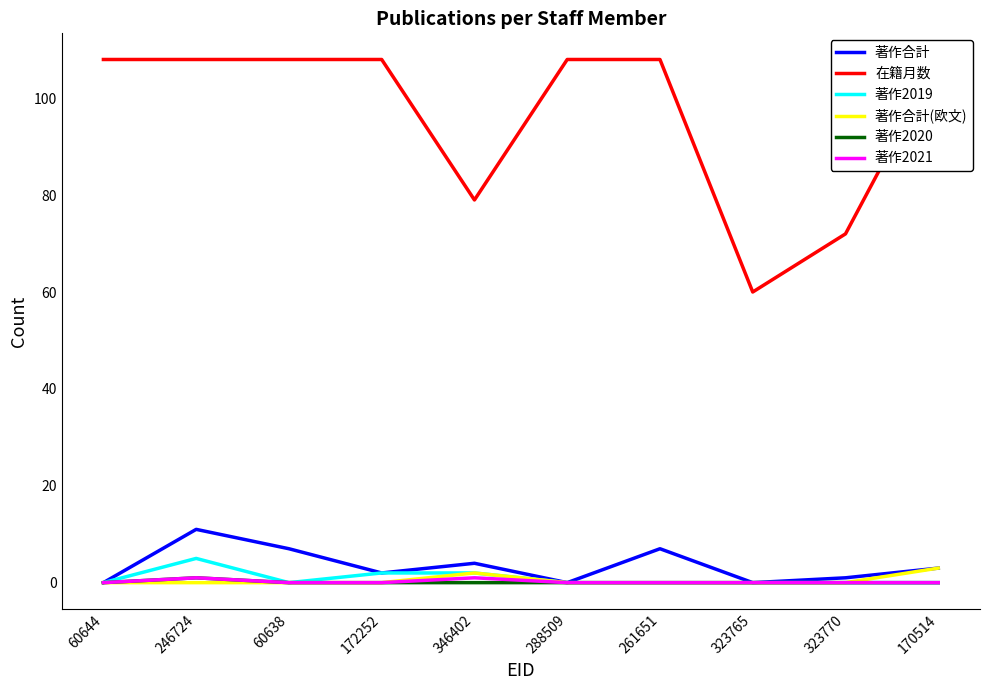

What is the difference between the maximum and minimum values in the 著作2021 series?

1